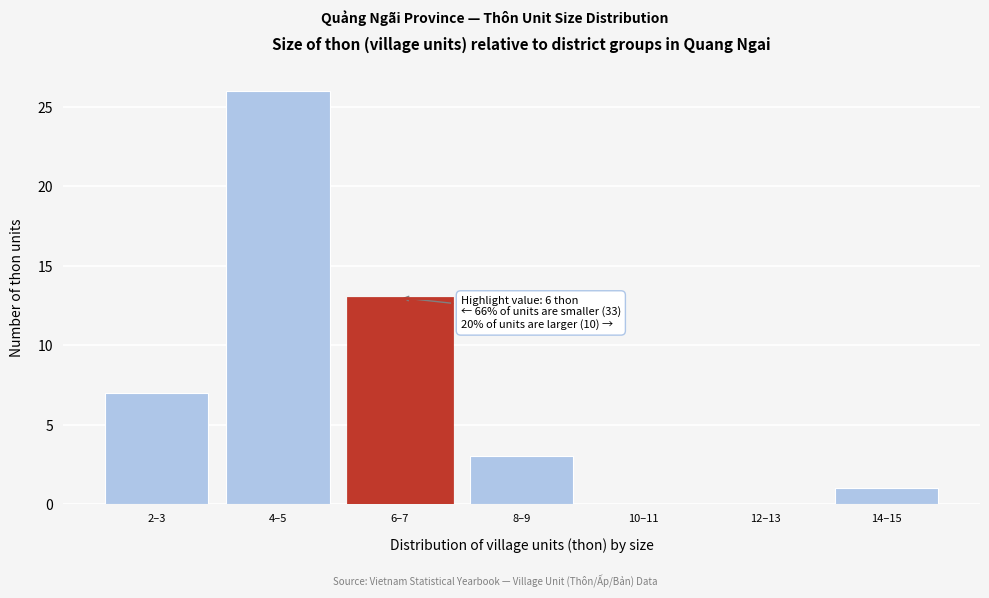

Reading left to right, list all the values displayed in this chart.

2–3=7	4–5=26	6–7=13	8–9=3	10–11=0	12–13=0	14–15=1